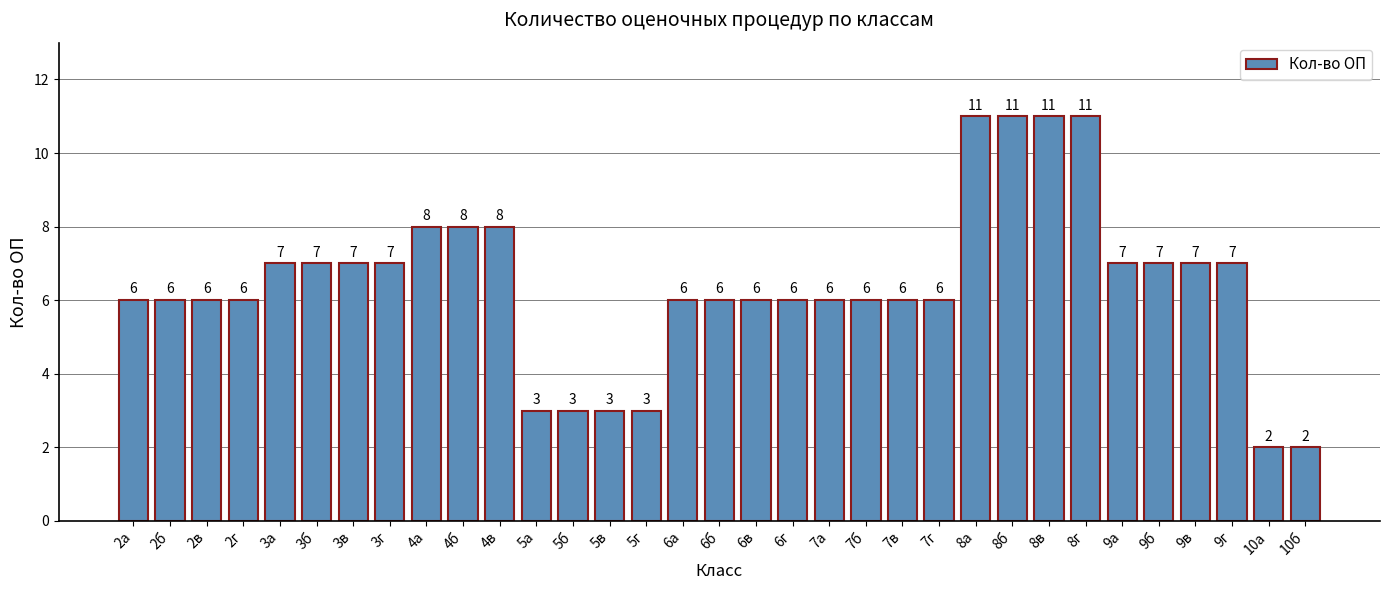

Reading left to right, what are all the values shown in this chart?

6	6	6	6	7	7	7	7	8	8	8	3	3	3	3	6	6	6	6	6	6	6	6	11	11	11	11	7	7	7	7	2	2